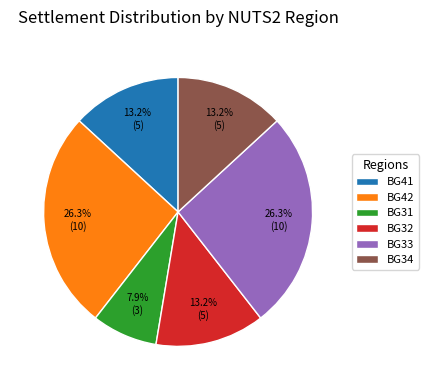

Is it true that BG31 is 1% of the pie?

False